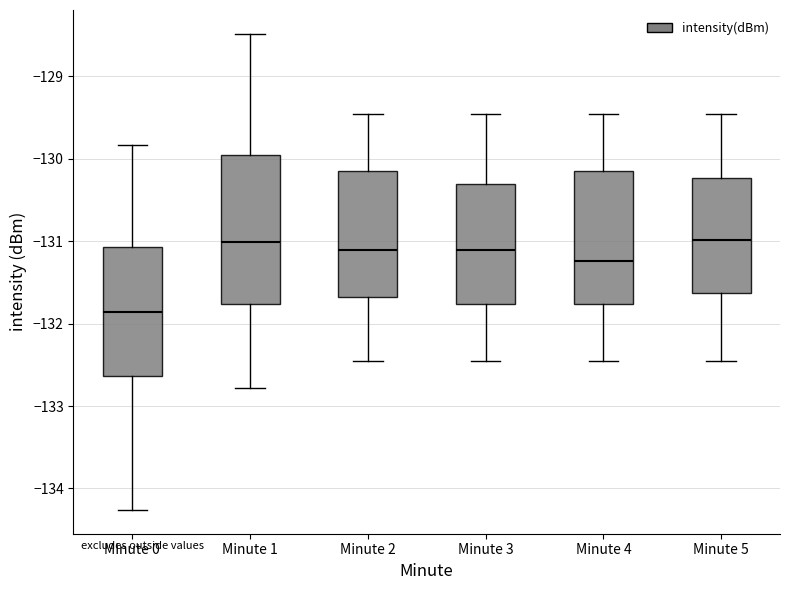

Comparing the boxes themselves (not the whiskers), which one is the tallest?

Minute 1